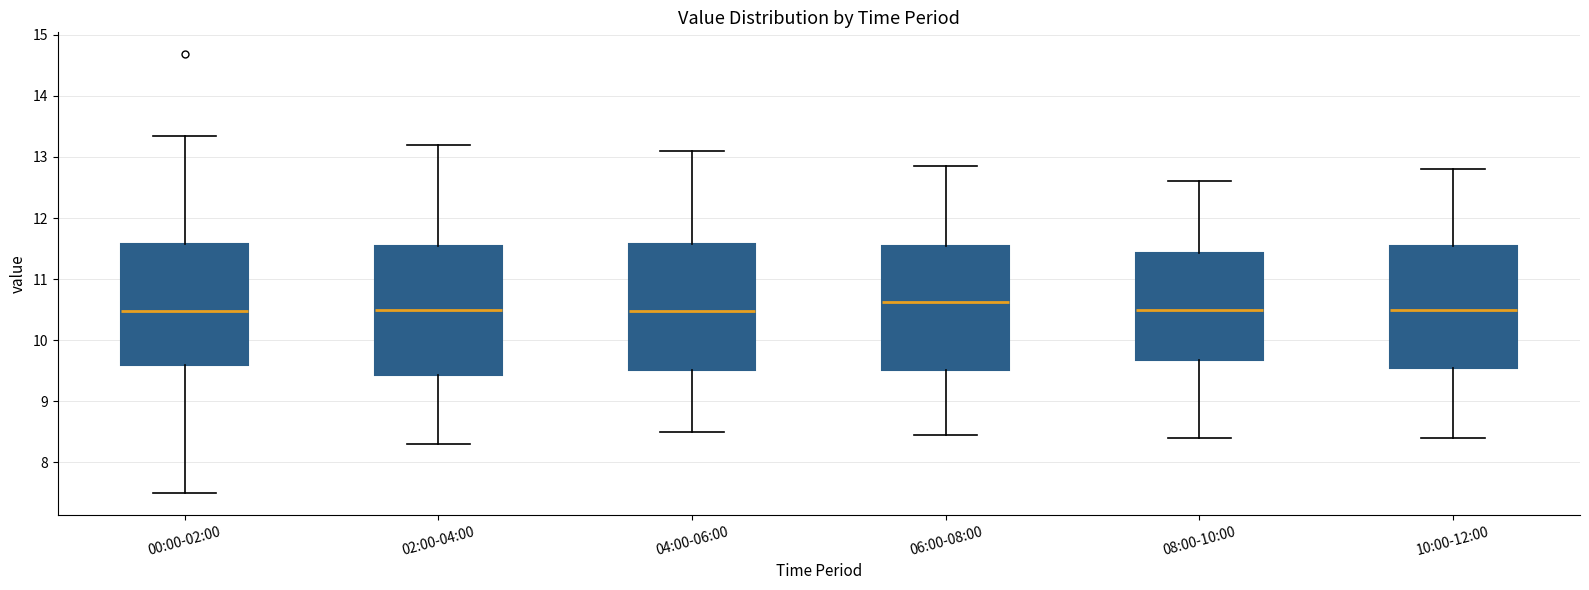

Which box has the highest median line?

06:00-08:00